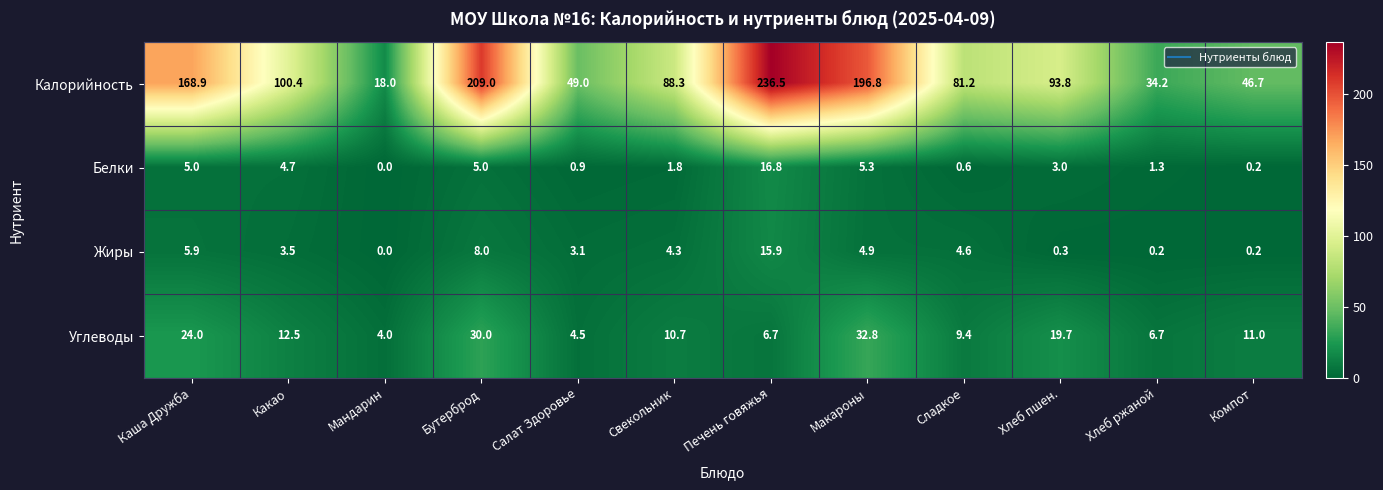

How many data points does each series have?

12